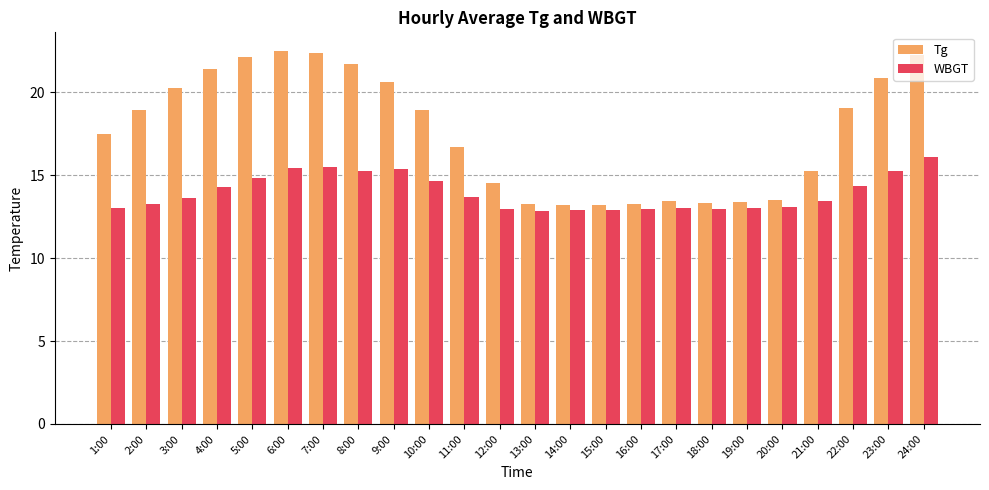

Where does the Tg series first go above 18?

2:00